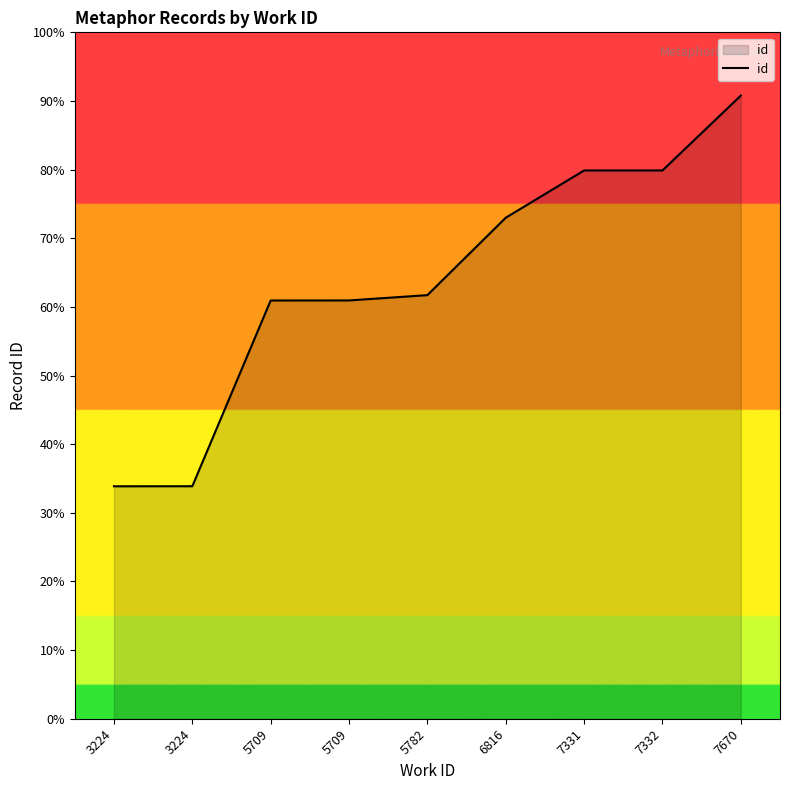

Does the chart have visible grid lines?

No